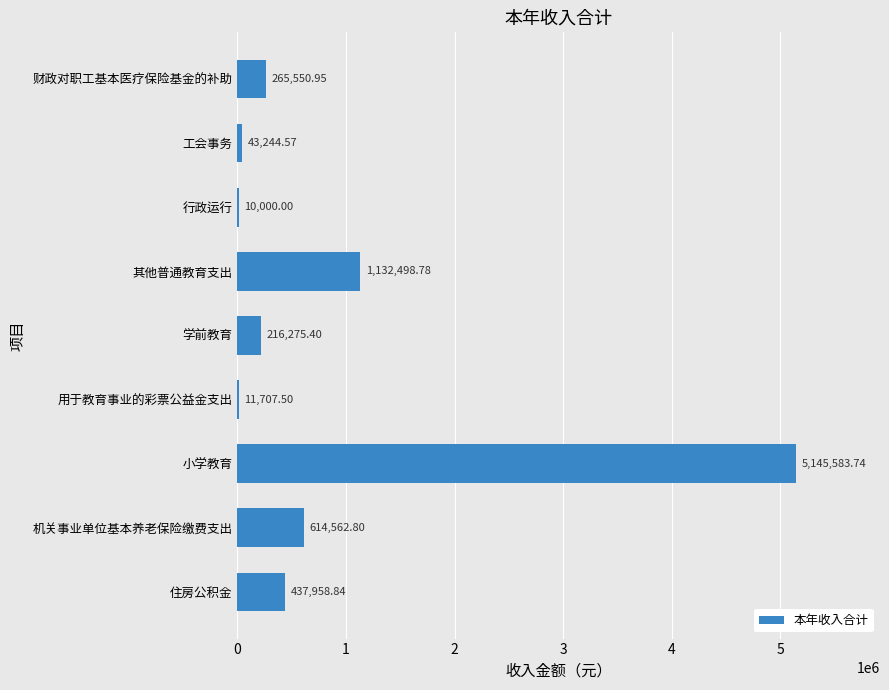

Where is the data nearest to the value 2577791?

其他普通教育支出